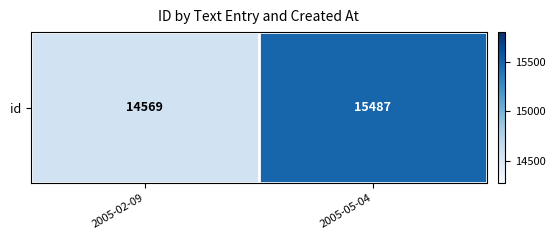

List the labels in order of value, largest first.

2005-05-04, 2005-02-09